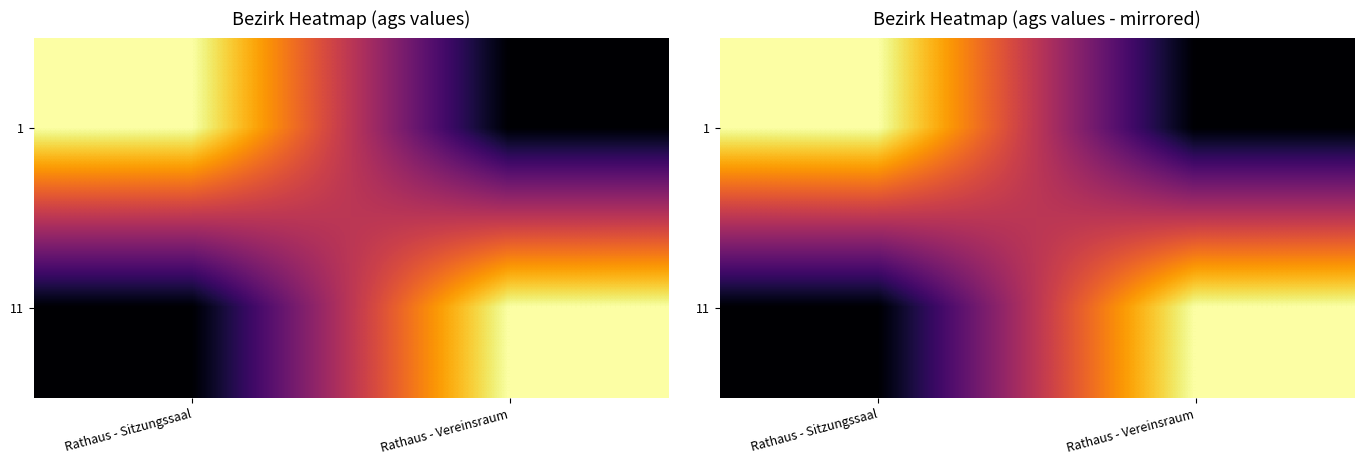

What is the difference between the maximum and minimum values in the 11 series?

9575181